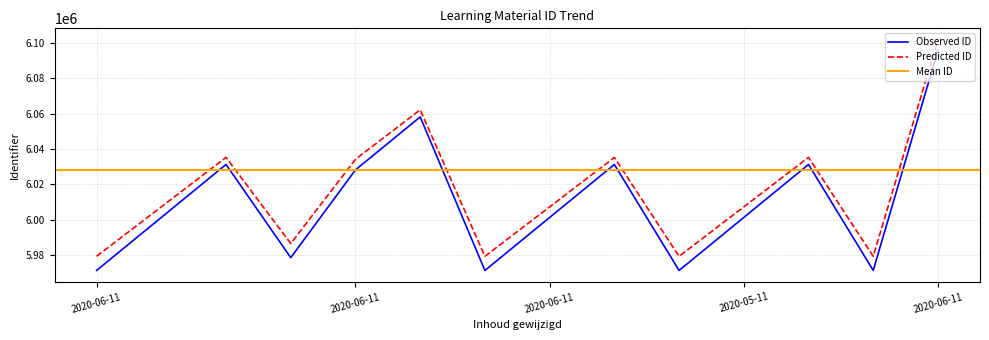

The chart shows a value of 9112910 at 2020-06-11. True or false?

False